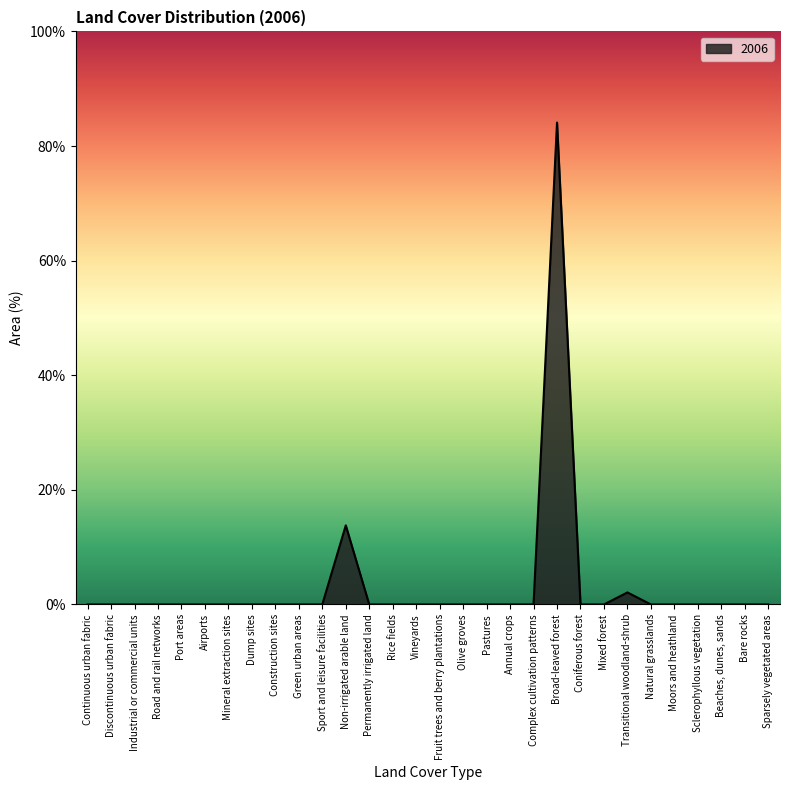

True or false: there are more than 1 points higher than both neighbors.

True